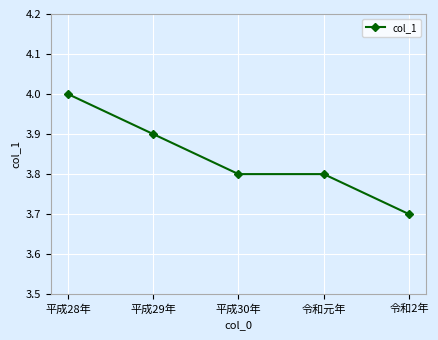

Reading left to right, extract all data points from this chart.

平成28年=4.0	平成29年=3.9	平成30年=3.8	令和元年=3.8	令和2年=3.7